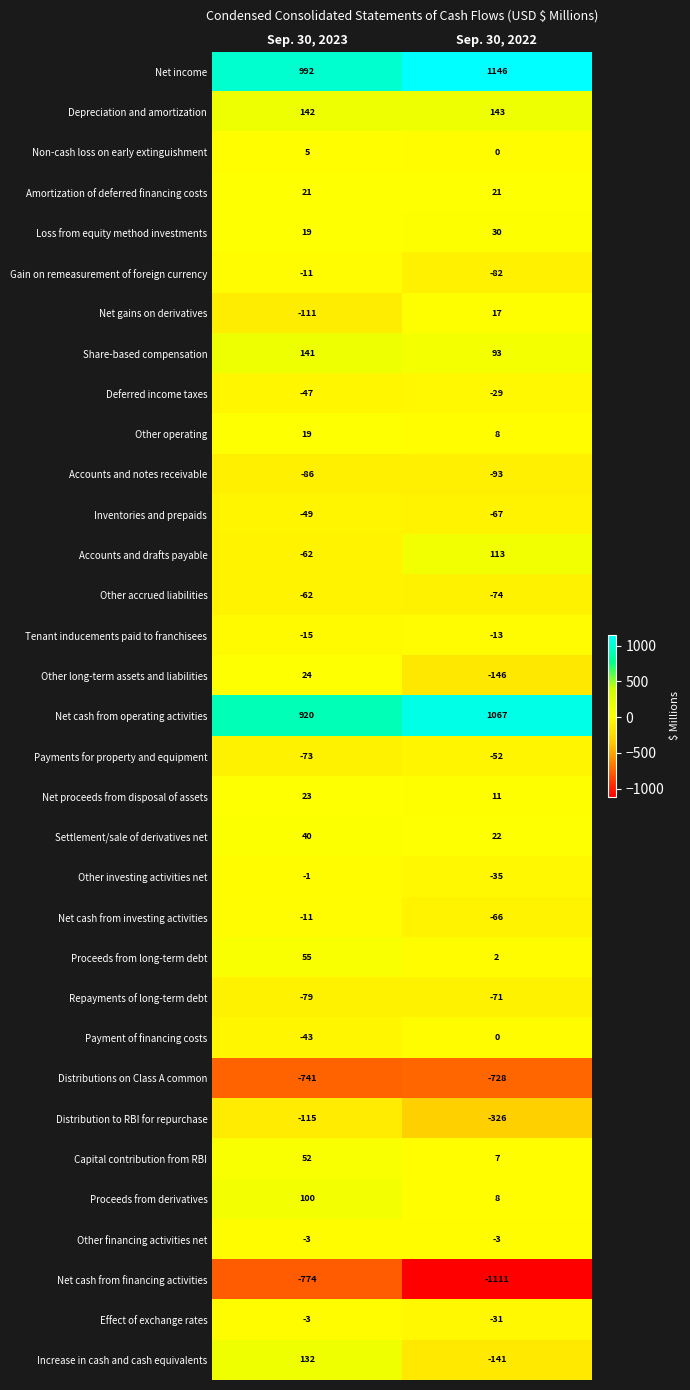

At which label does Accounts and notes receivable reach its minimum?

Sep. 30, 2022